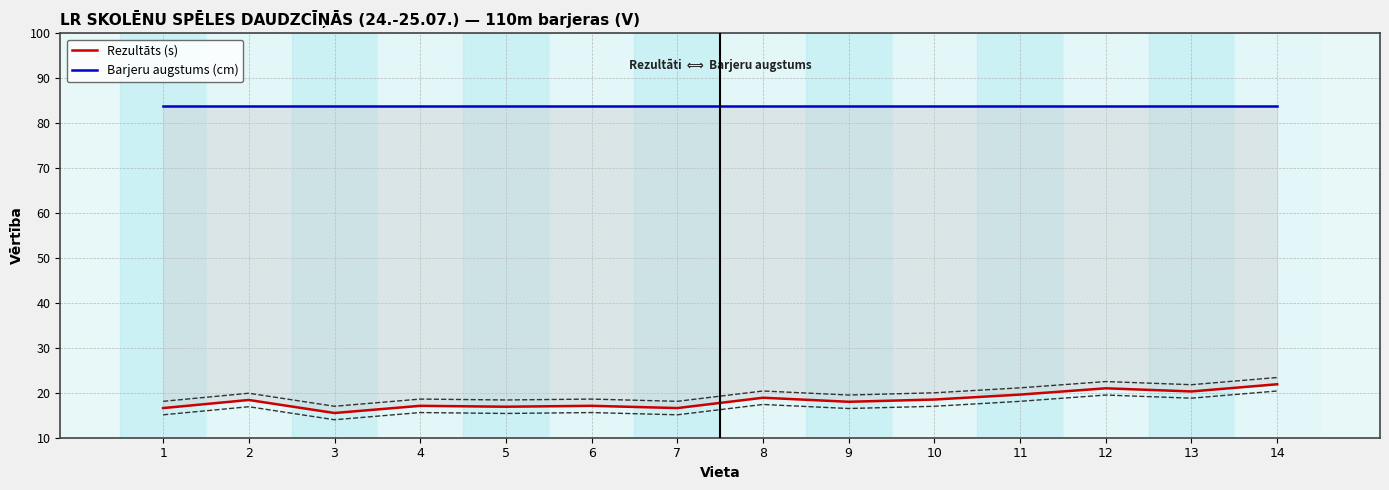

How many data points in Rezultāts (s) are above 18?

7